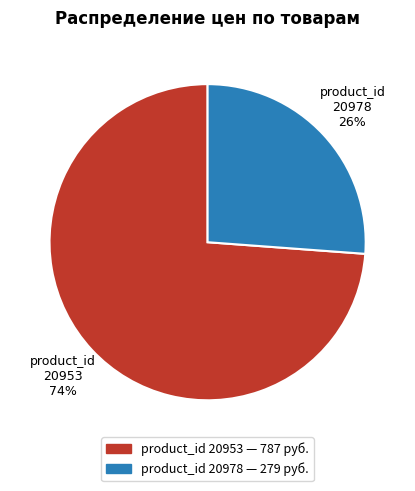

Is the sum of product_id 20978 and product_id 20953 greater than half?

Yes